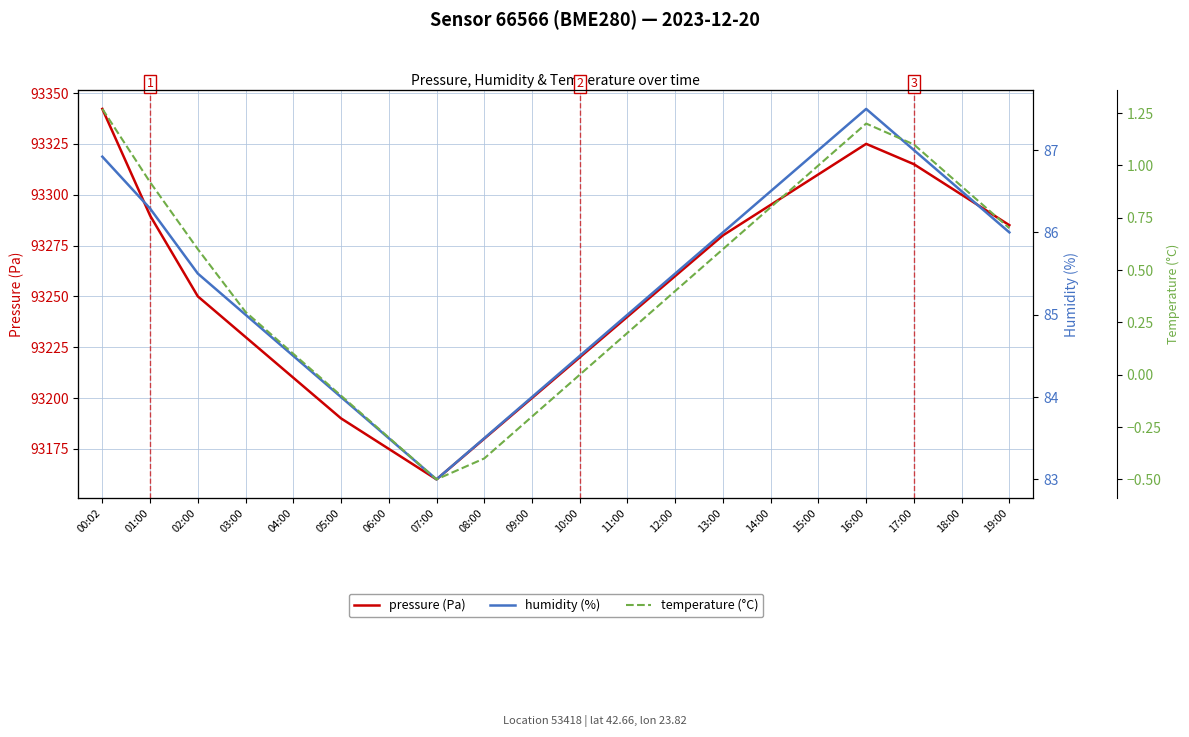

True or false: humidity (%) and temperature (°C) intersect in this chart.

False